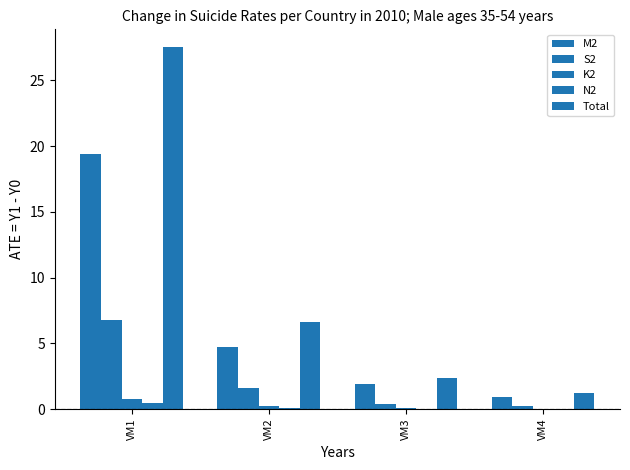

At which label does Total reach its minimum?

VM4